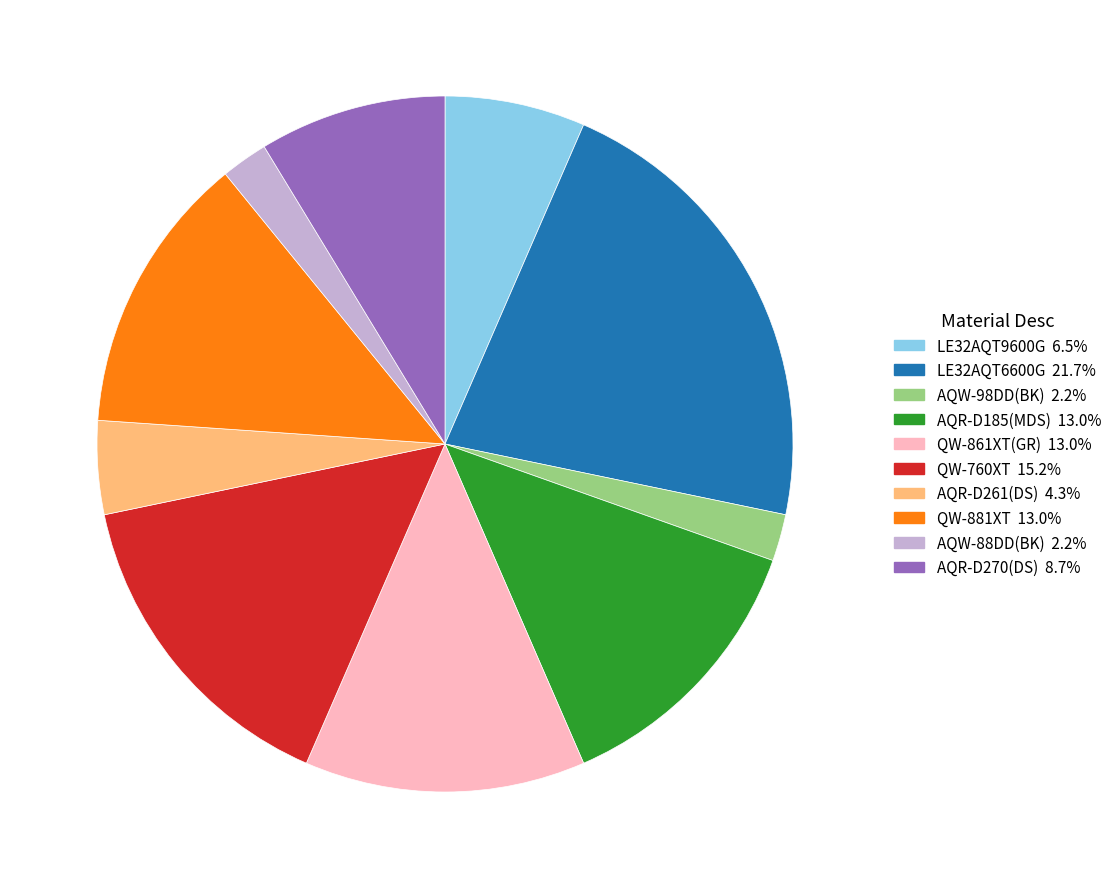

Count the number of slices in the pie.

10